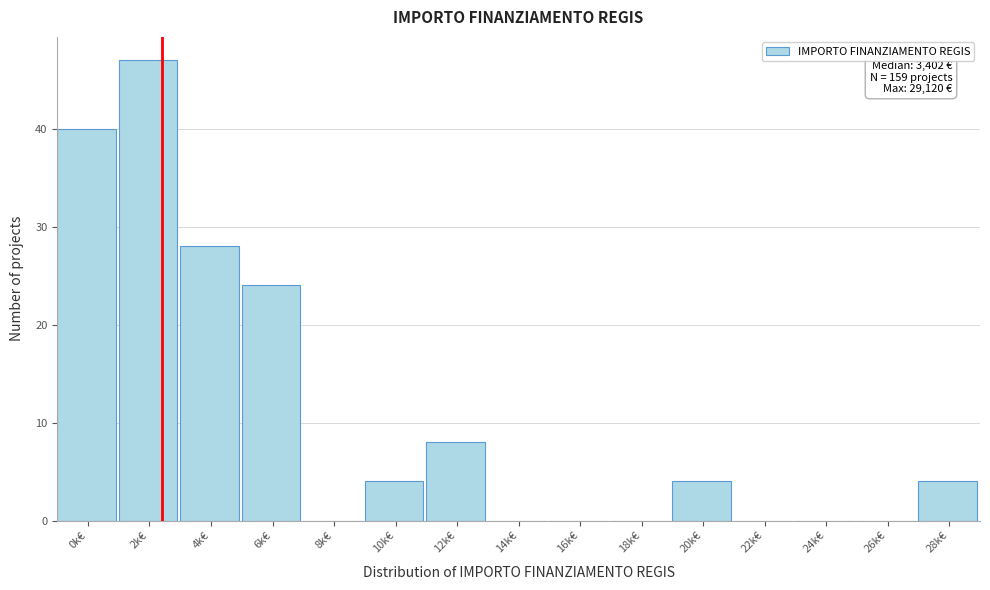

Reading left to right, transcribe all the data shown in this chart.

0k€=40	2k€=47	4k€=28	6k€=24	8k€=0	10k€=4	12k€=8	14k€=0	16k€=0	18k€=0	20k€=4	22k€=0	24k€=0	26k€=0	28k€=4